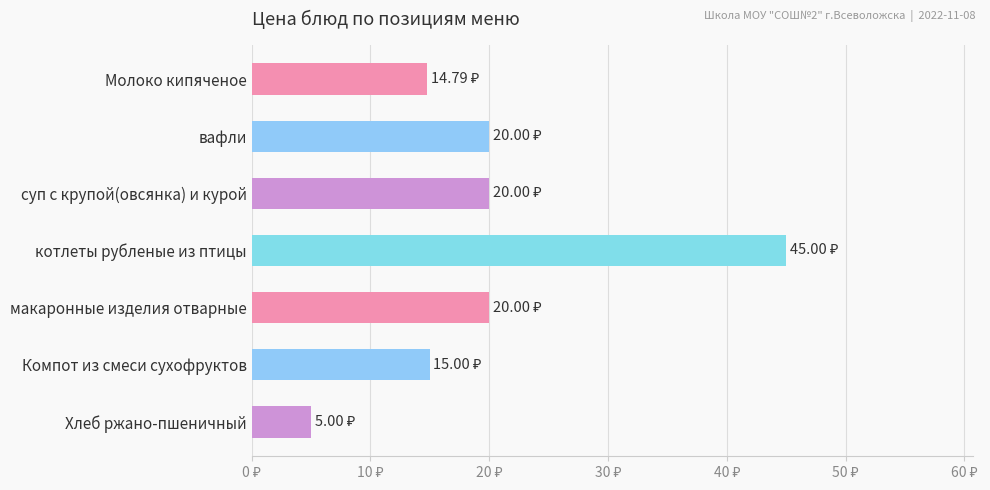

Does the chart contain any negative values?

No